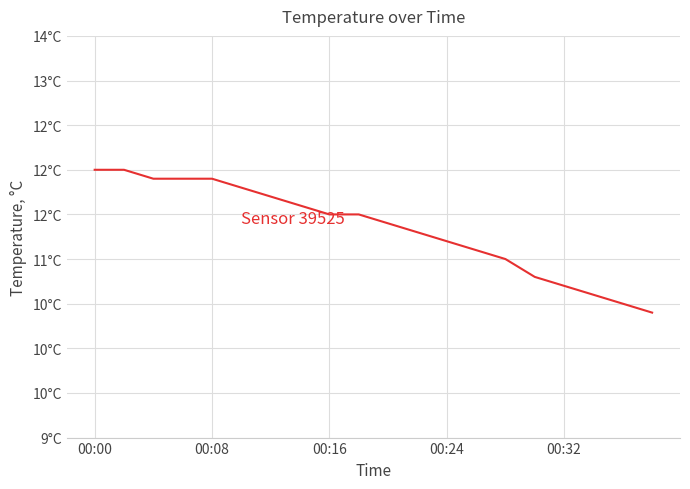

Is this an area chart (filled region under the line)?

No